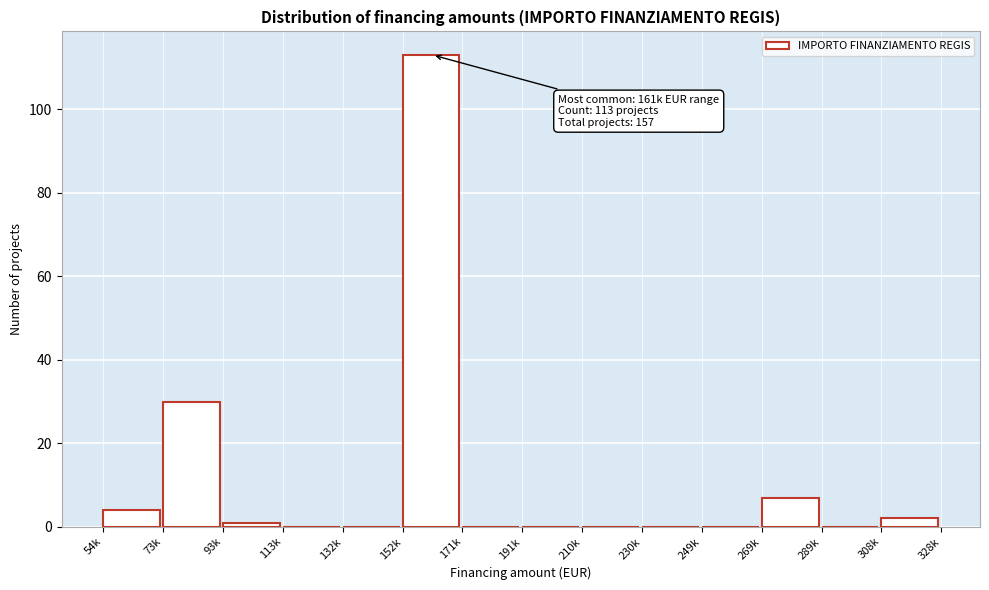

Reading left to right, transcribe all the data shown in this chart.

54k=4	73k=30	93k=1	113k=0	132k=0	152k=113	171k=0	191k=0	210k=0	230k=0	249k=0	269k=7	289k=0	308k=2